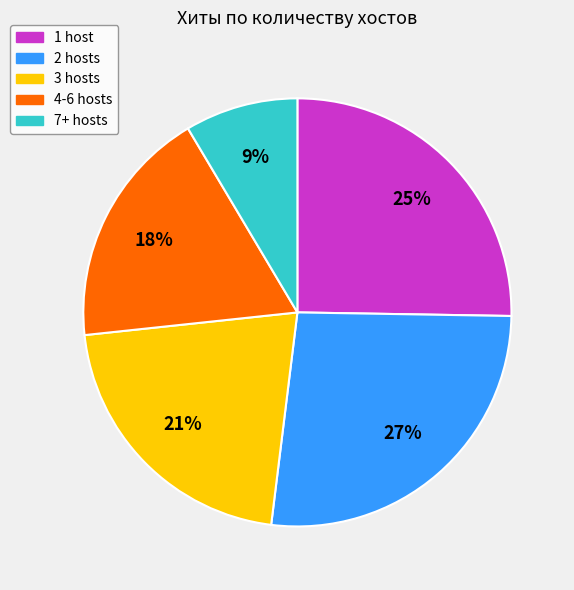

How many segments does this pie chart have?

5